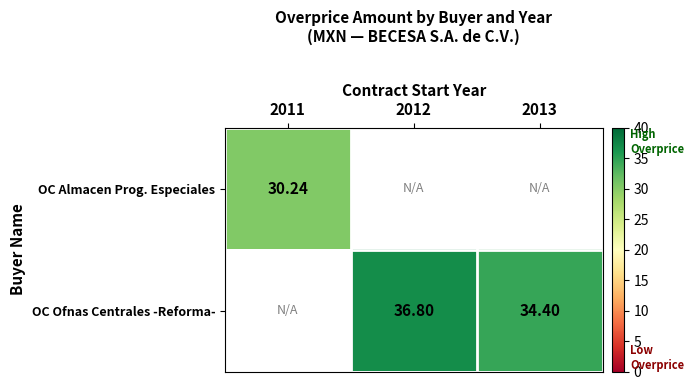

The OC Ofnas Centrales -Reforma- series shows 60.7 at 2013. True or false?

False